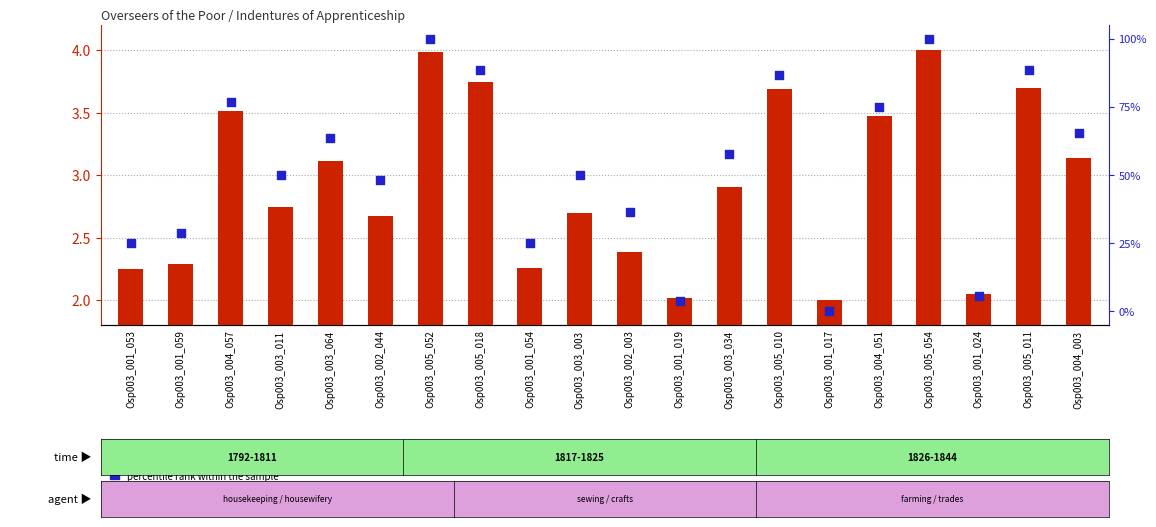

Which series contains the highest Y value?

percentile rank within the sample